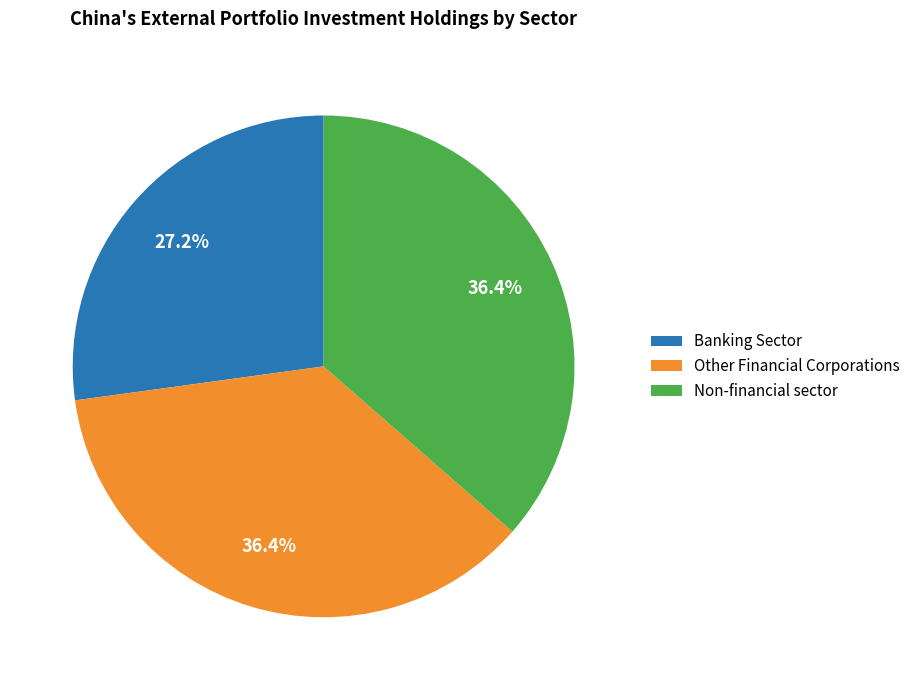

The Non-financial sector slice represents 36% of the pie. True or false?

True